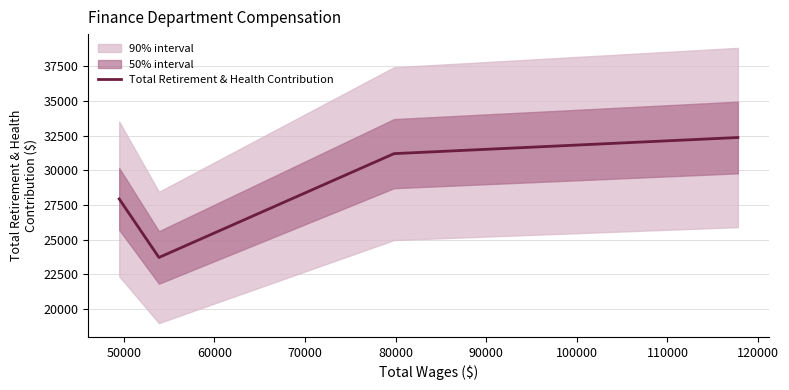

How many interior local valleys does the Total Retirement & Health Contribution series have?

1